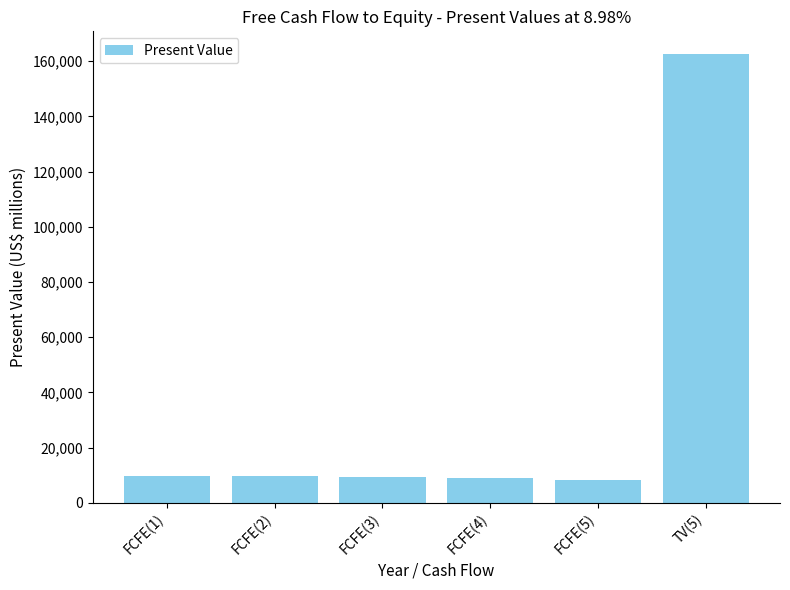

What is the minimum value shown in the chart?

8390